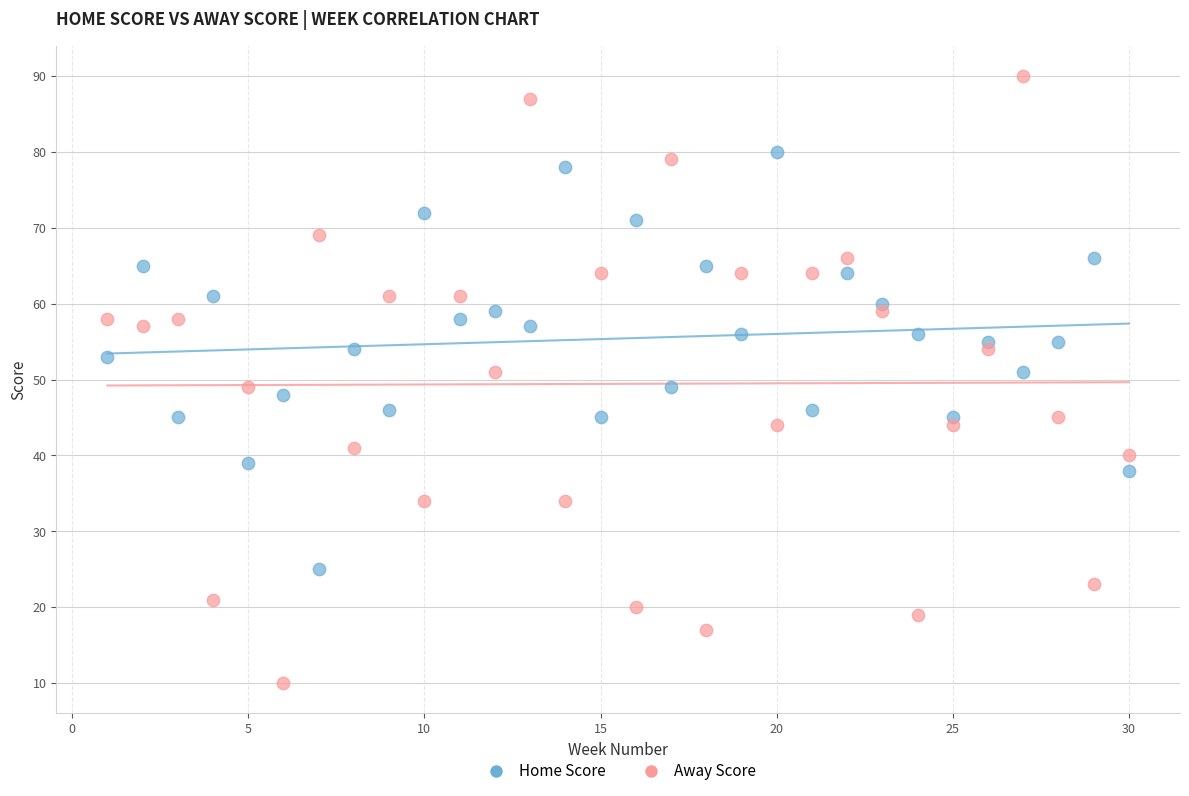

Across all data points, what is the range of X values (max minus min)?

29